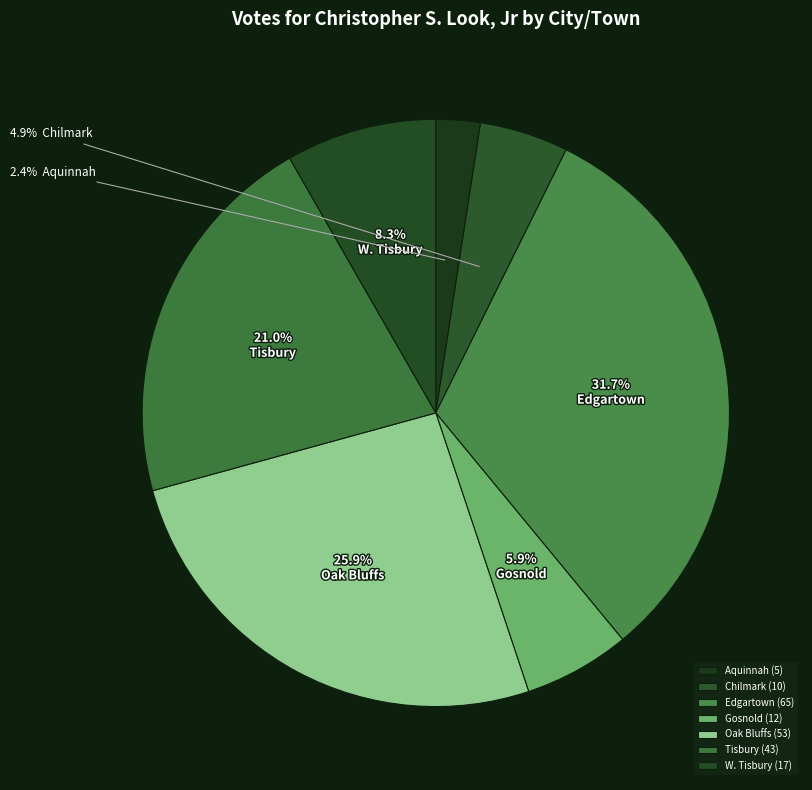

To the nearest percent, what is the combined percentage of Aquinnah and W. Tisbury?

11%